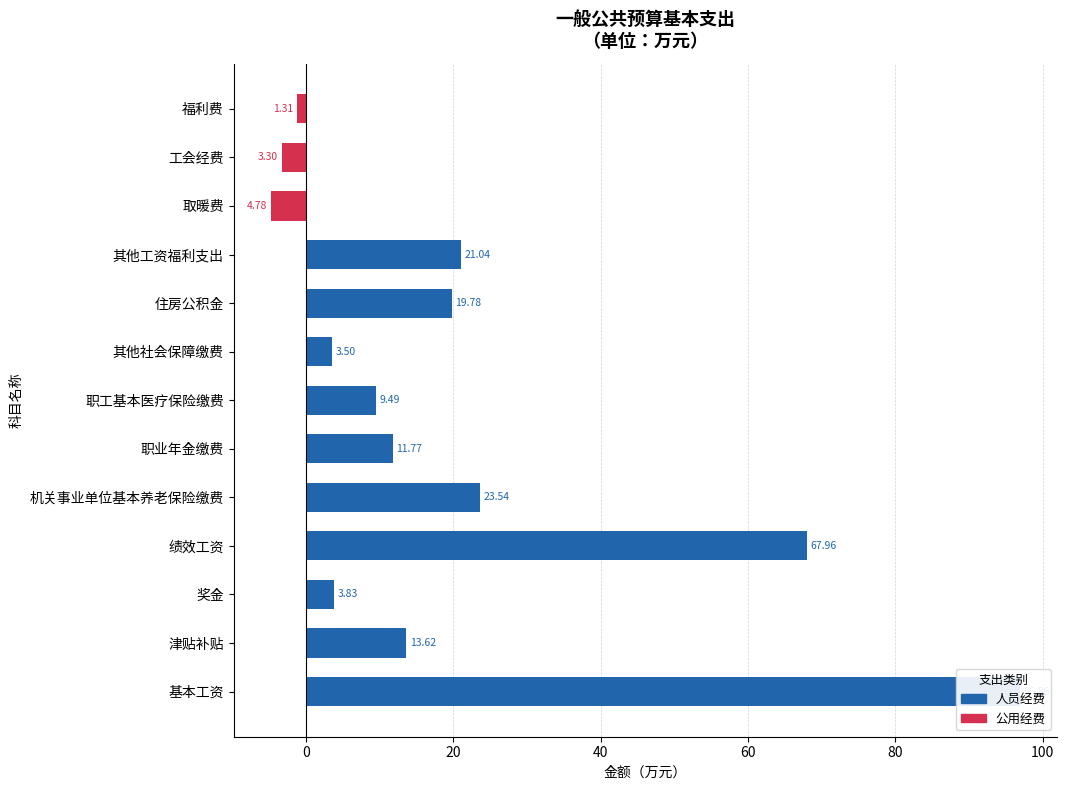

True or false: the data shows -1.3 at 福利费.

True